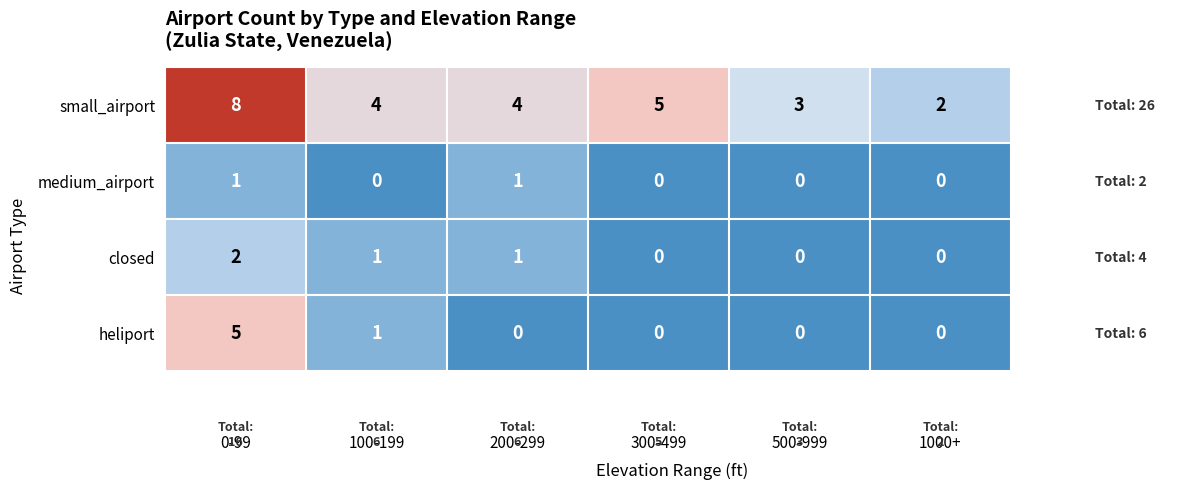

What is the sum of all closed values?

4